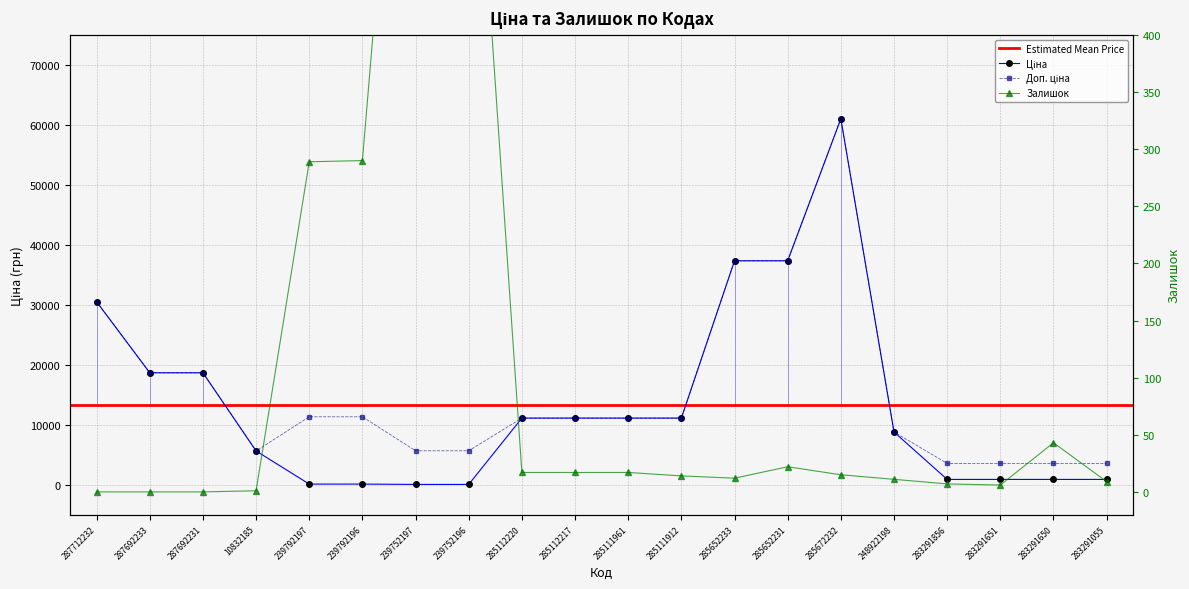

What is the difference between the Ціна values at 10832185 and 285111912?

5477.6